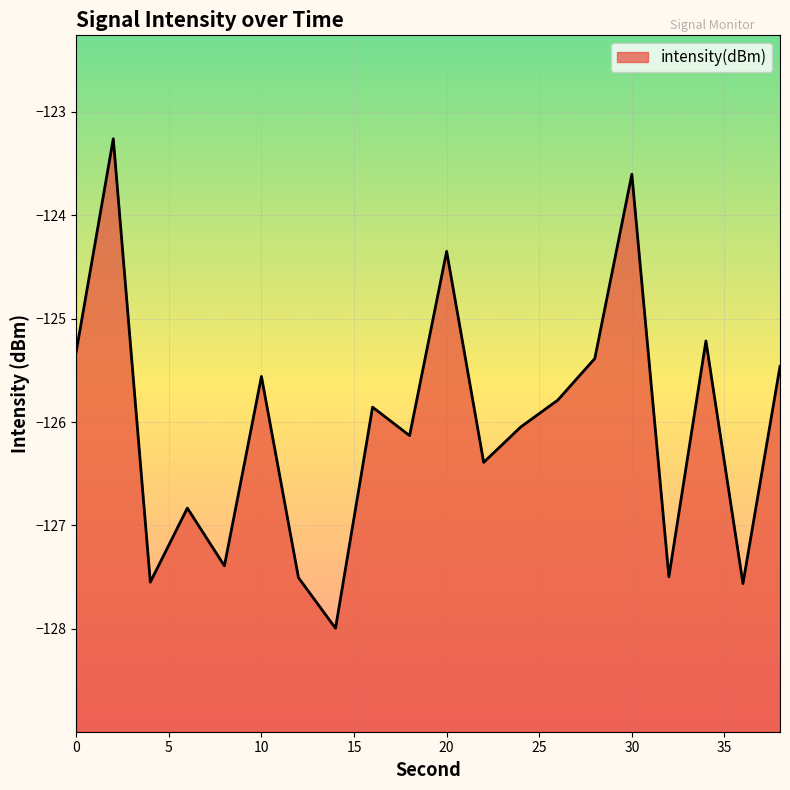

List the labels in order of value, smallest first.

14, 36, 4, 12, 32, 8, 6, 22, 18, 24, 16, 26, 10, 38, 28, 0, 34, 20, 30, 2